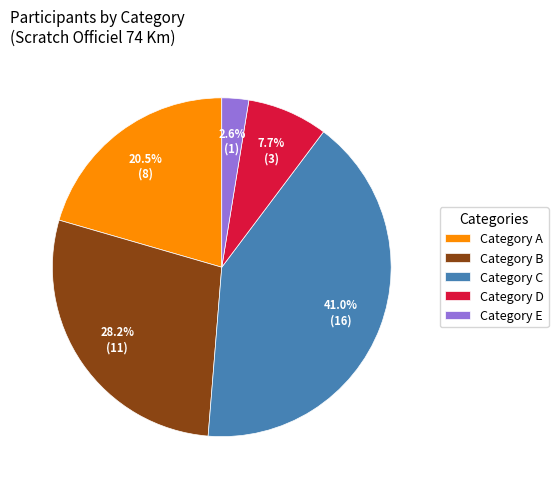

How many segments does this pie chart have?

5